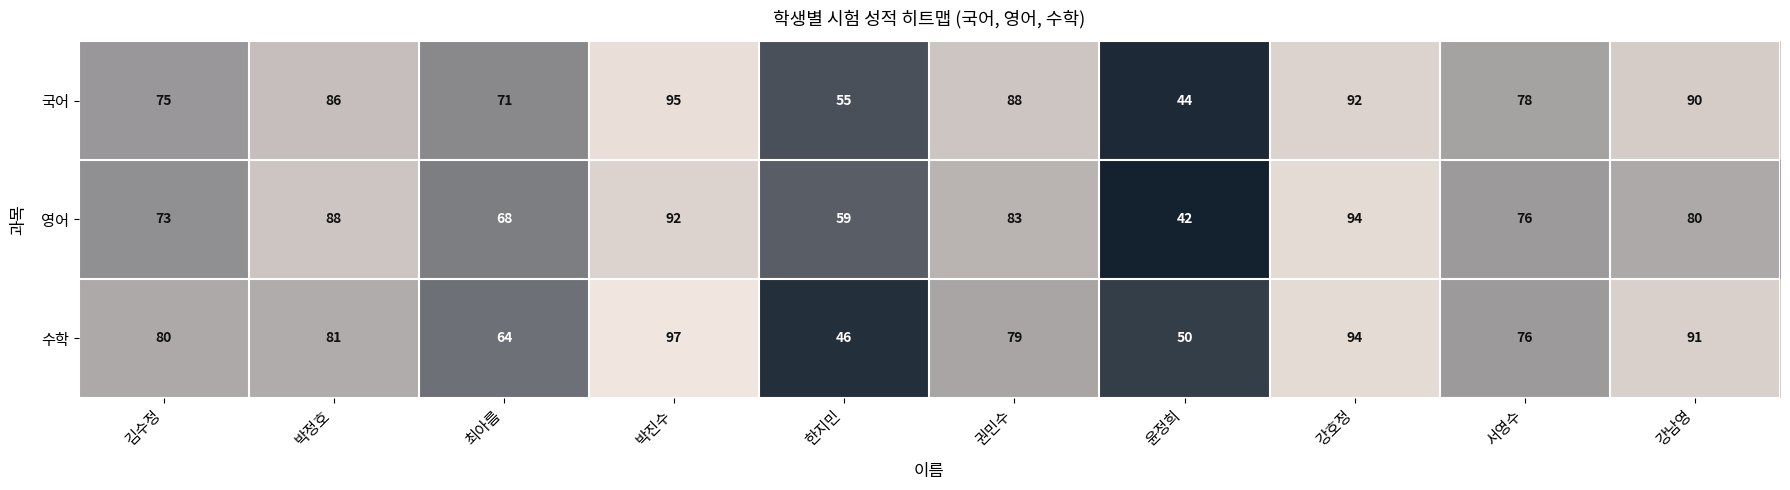

Is the value of 국어 at 강남영 greater than the value of 영어 at 최아름?

Yes